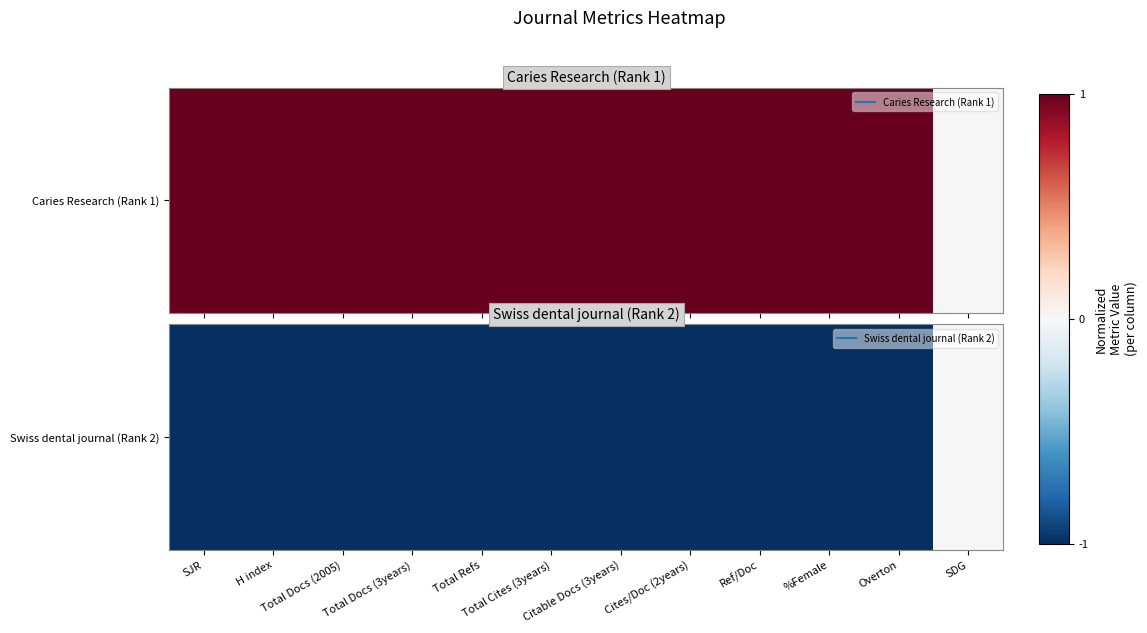

At which category does the chart reach its peak across all series?

SDG